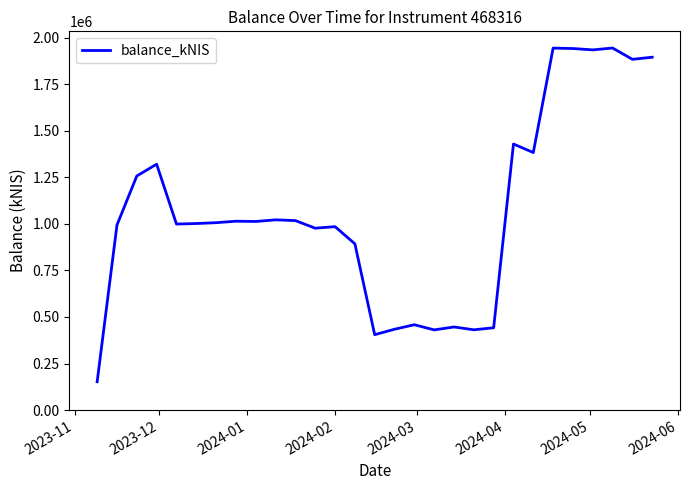

What is the minimum value shown in the chart?

151966.4